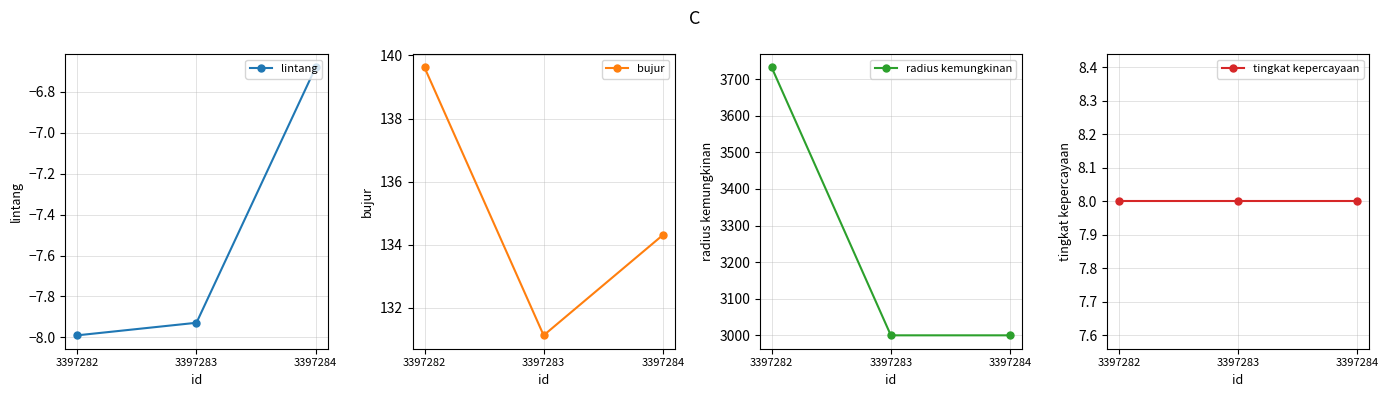

What is the sum of all tingkat kepercayaan values?

24.0